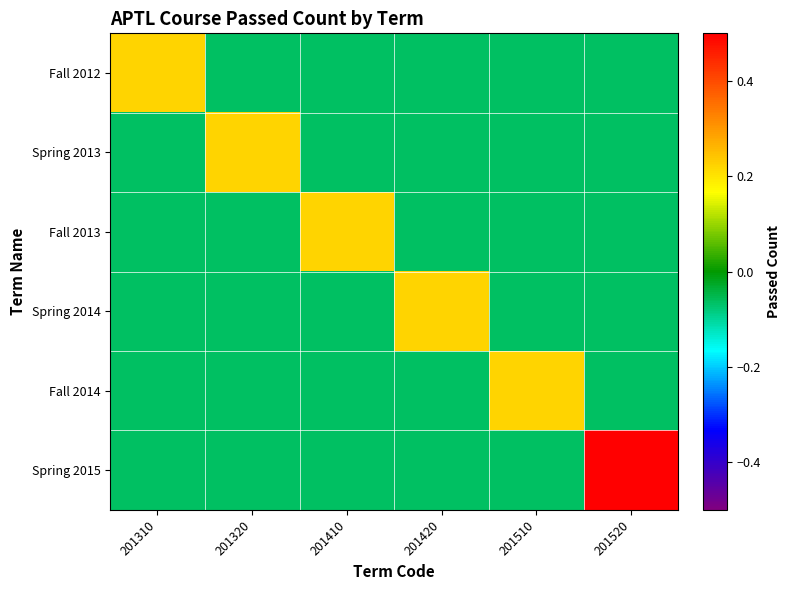

Between 201310 and 201410, which series saw the biggest shift?

Fall 2012